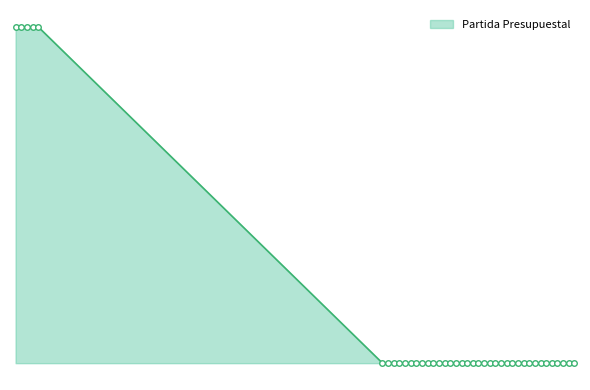

Is this an area chart (filled region under the line)?

Yes